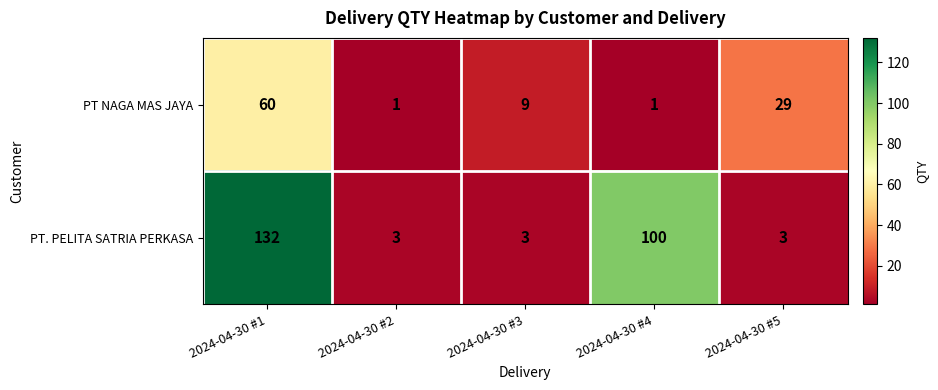

What is the sum of all PT. PELITA SATRIA PERKASA values?

241